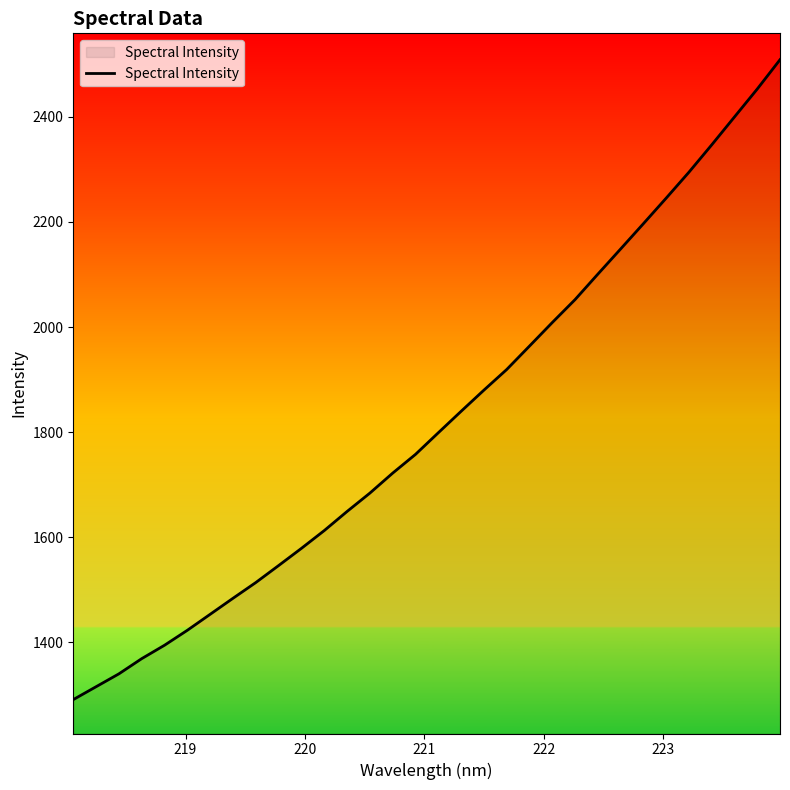

What is the difference between the maximum and minimum values?

1218.0